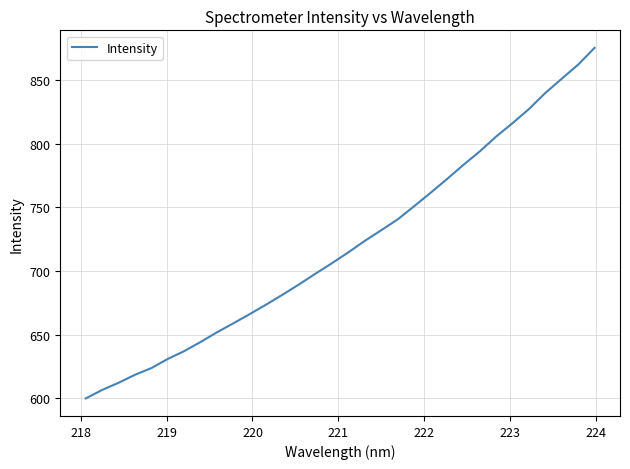

Count the number of categories in the chart.

32